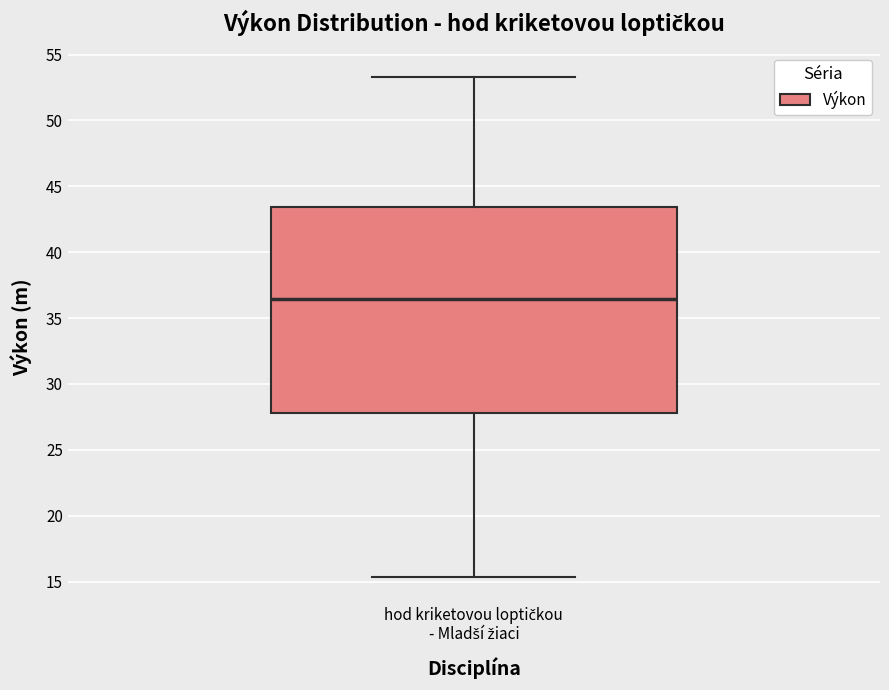

Where does the upper whisker of the box for hod kriketovou loptičkou - Mladší žiaci end on the y-axis? The values are not printed on the chart, so give them approximately, as read against the axis.

53.5